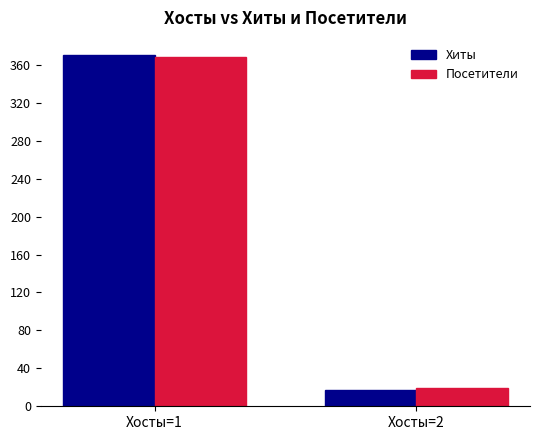

Reading left to right, transcribe all the data shown in this chart.

Хиты: 370	17
Посетители: 368	19